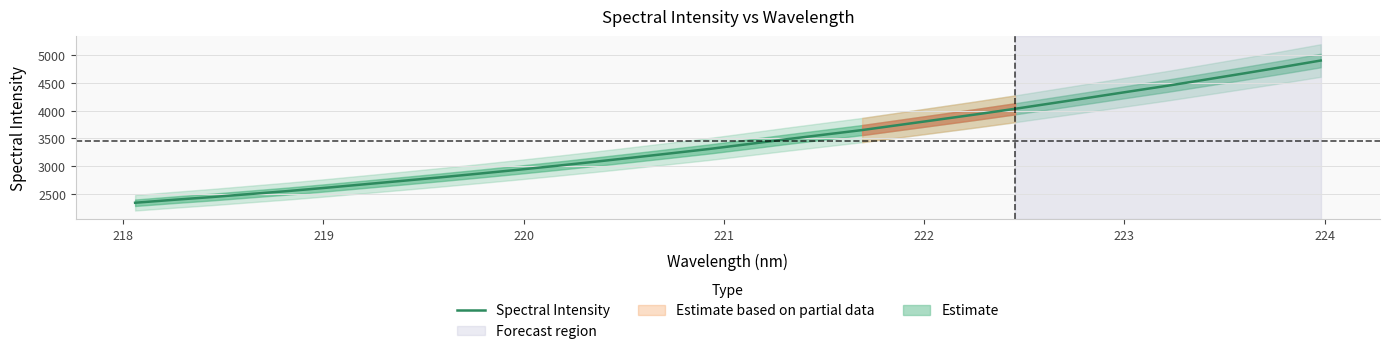

What is the difference between the maximum and second lowest values?

2514.6